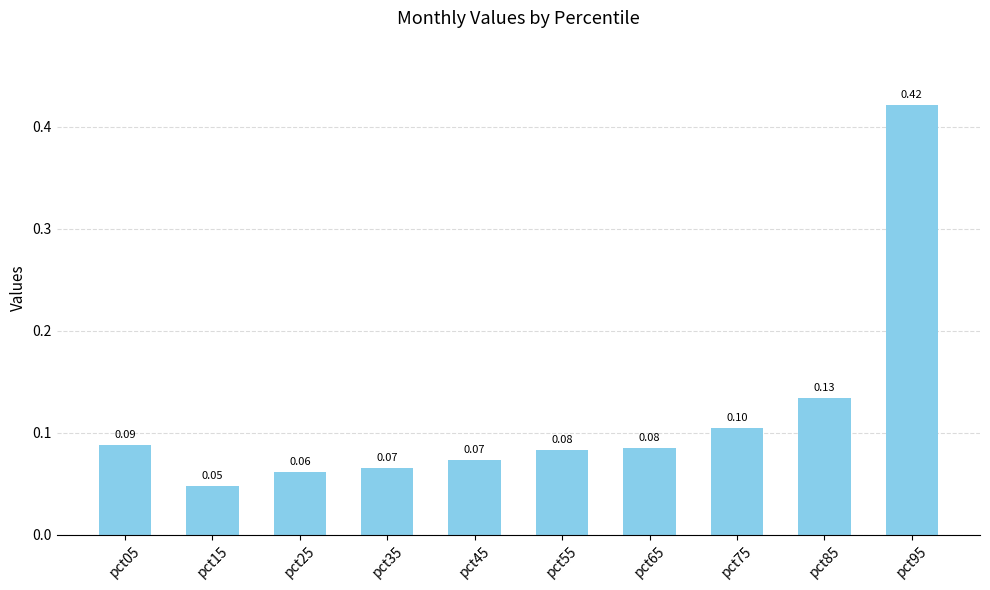

Are the bars grouped side by side (vs. stacked)?

No